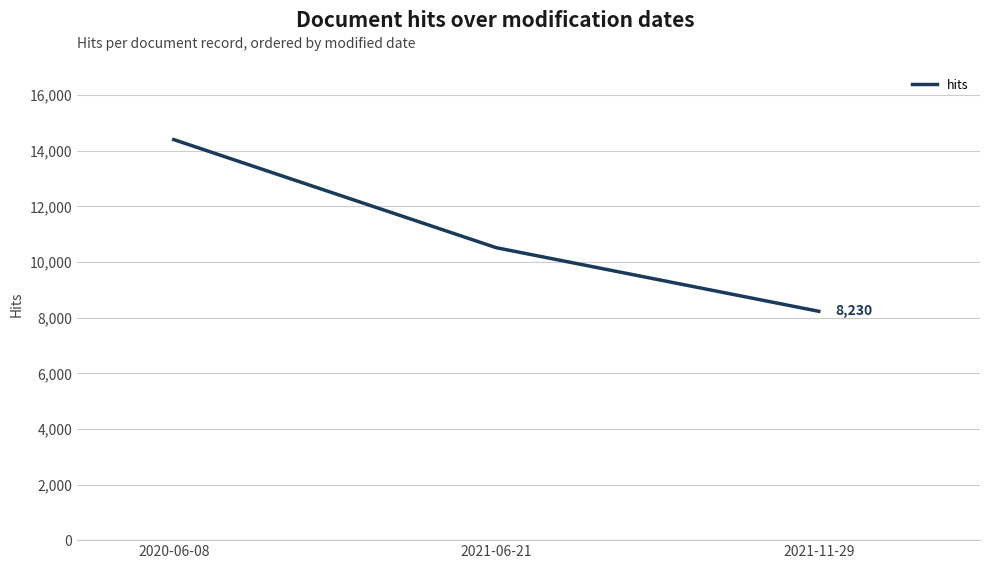

How many values are below 10517?

1